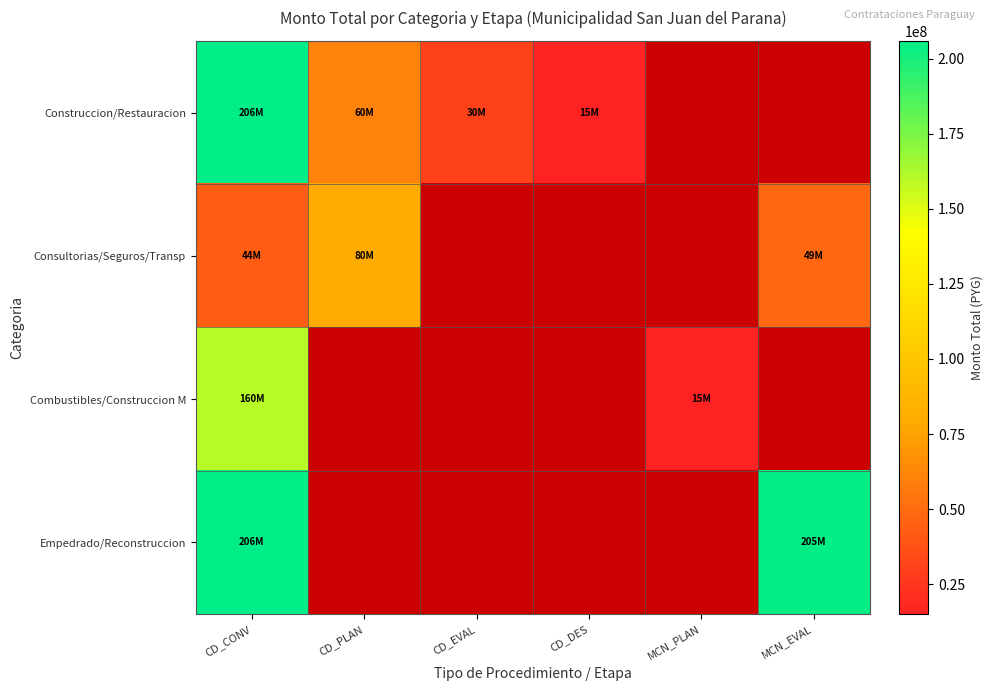

Rank the series by their maximum value, from highest to lowest.

Construccion/Restauracion, Empedrado/Reconstruccion, Combustibles/Construccion M, Consultorias/Seguros/Transp